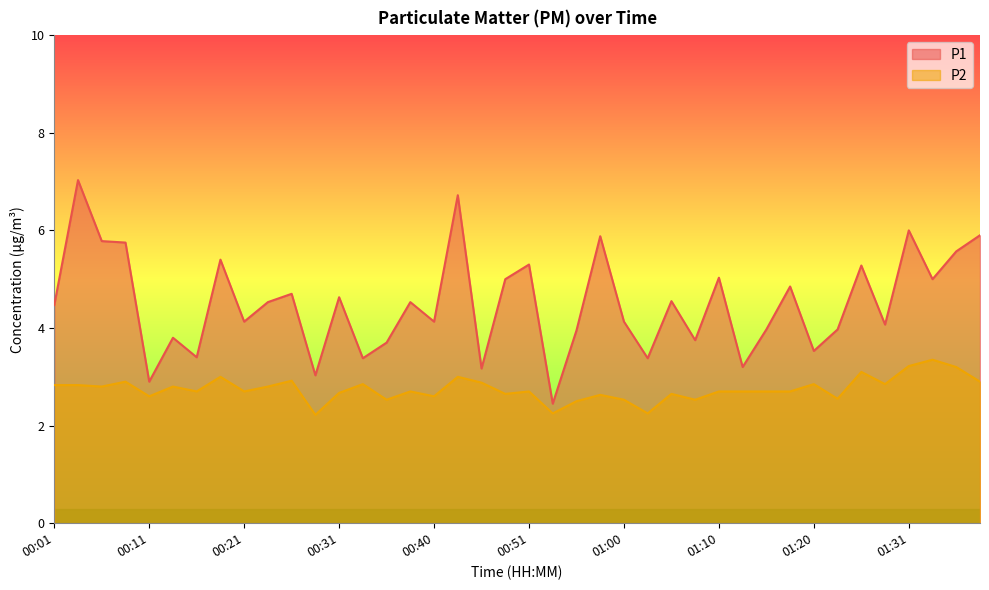

What is the average value of the P1 series?

4.5